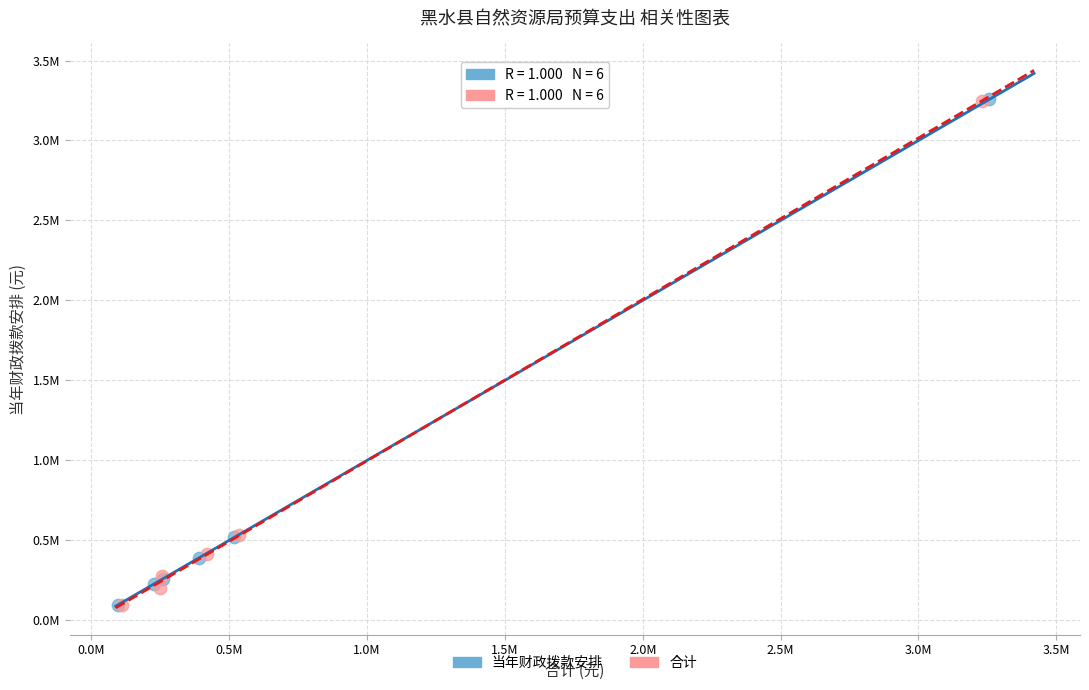

What are all the series names shown in the legend?

当年财政拨款安排, 合计